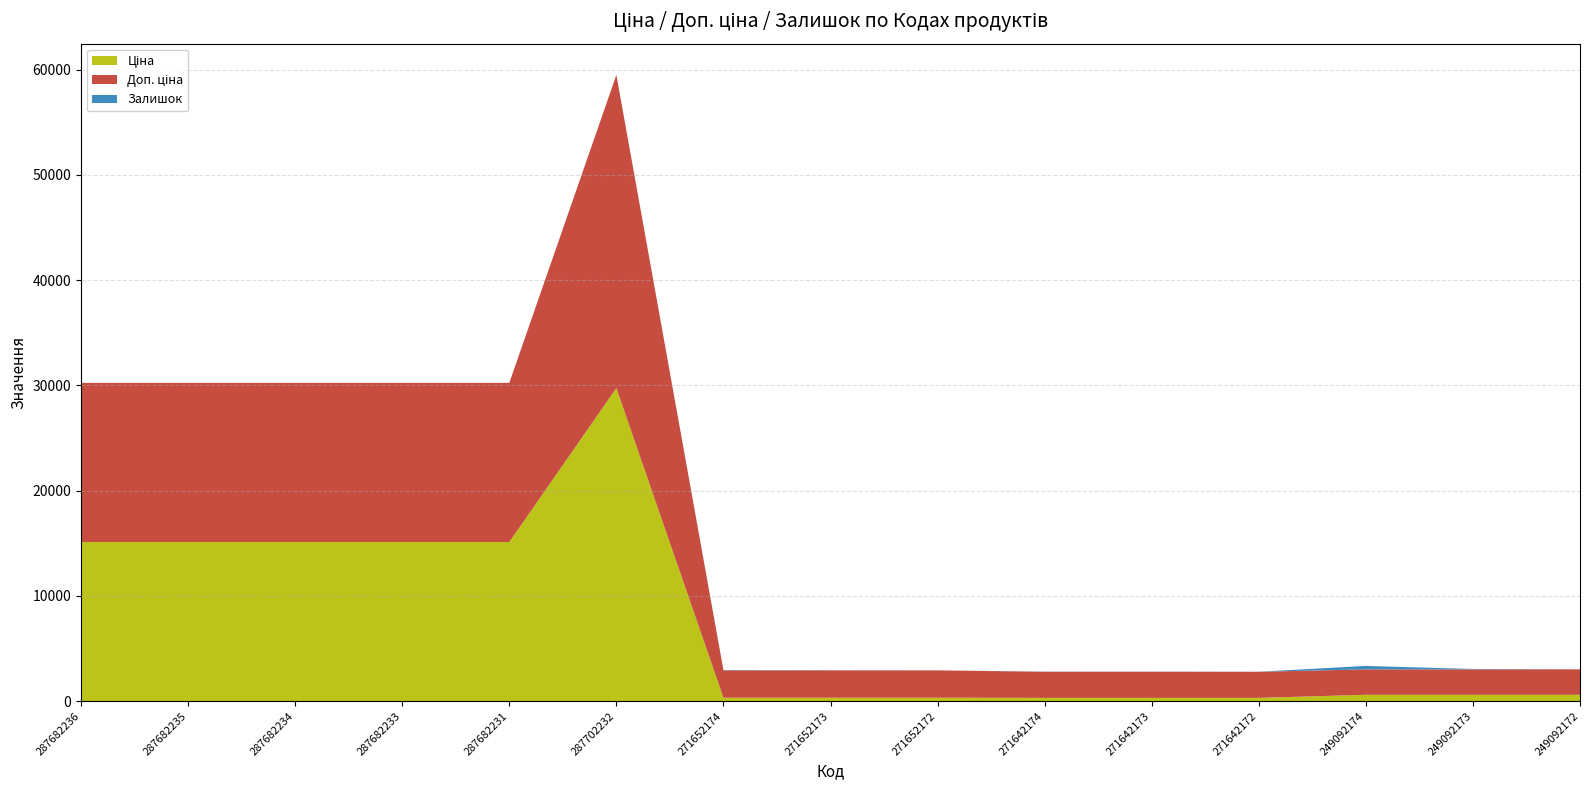

Reading left to right, transcribe all the data shown in this chart.

Ціна: 287682236=15120.0	287682235=15120.0	287682234=15120.0	287682233=15120.0	287682231=15120.0	287702232=29747.2	271652174=324.8	271652173=324.8	271652172=324.8	271642174=310.3	271642173=310.3	271642172=310.3	249092174=603.7	249092173=603.7	249092172=603.7
Доп. ціна: 287682236=15120.0	287682235=15120.0	287682234=15120.0	287682233=15120.0	287682231=15120.0	287702232=29747.2	271652174=2598.3	271652173=2598.3	271652172=2598.3	271642174=2482.4	271642173=2482.4	271642172=2482.4	249092174=2414.8	249092173=2414.8	249092172=2414.8
Залишок: 287682236=0.0	287682235=0.0	287682234=0.0	287682233=0.0	287682231=0.0	287702232=0.0	271652174=34.0	271652173=15.0	271652172=4.0	271642174=11.0	271642173=10.0	271642172=4.0	249092174=328.0	249092173=38.0	249092172=0.0